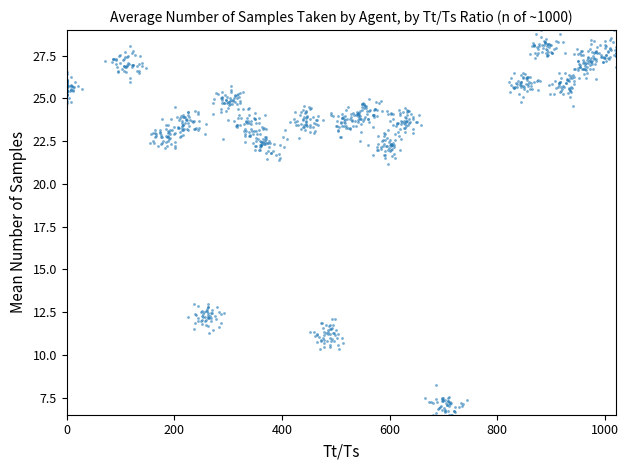

What is the range of Y values (max minus min)?

22.5